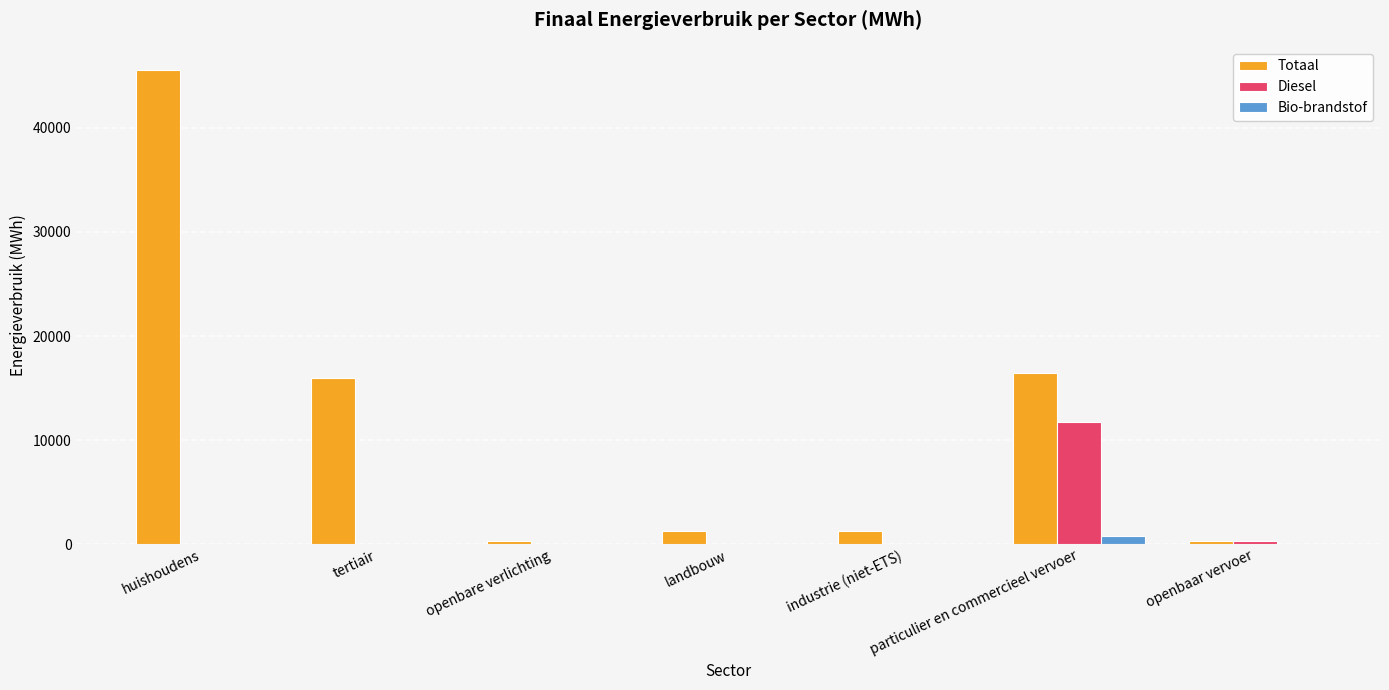

The Totaal series shows 45524.4 at huishoudens. True or false?

True